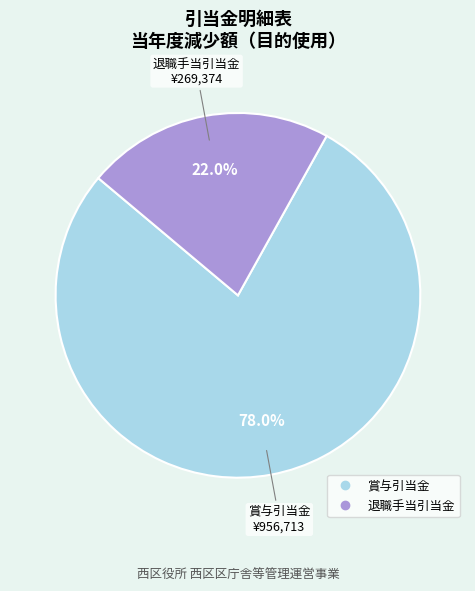

What percentage is the 賞与引当金 slice, to the nearest percent?

78%